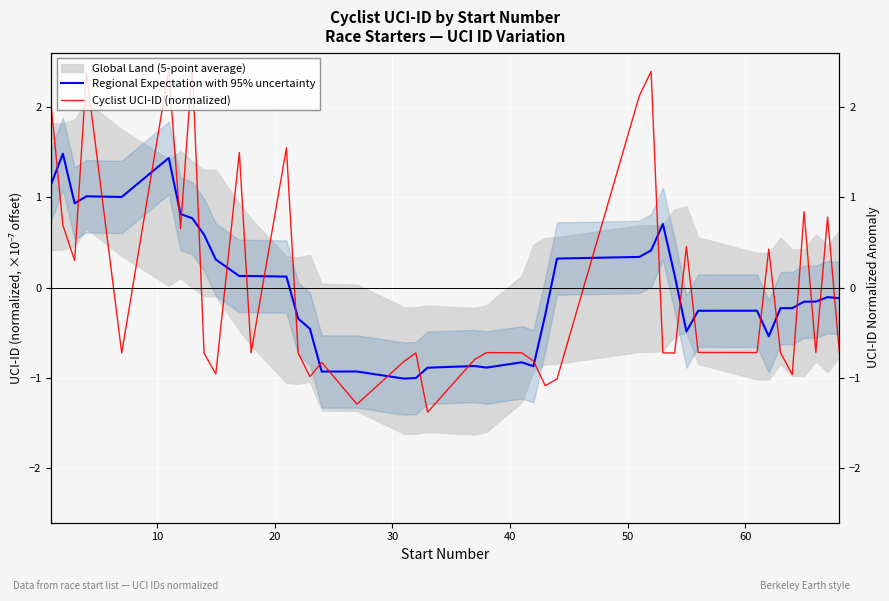

What is the difference between the second highest and second lowest values in the Cyclist UCI-ID (normalized) series?

3.7